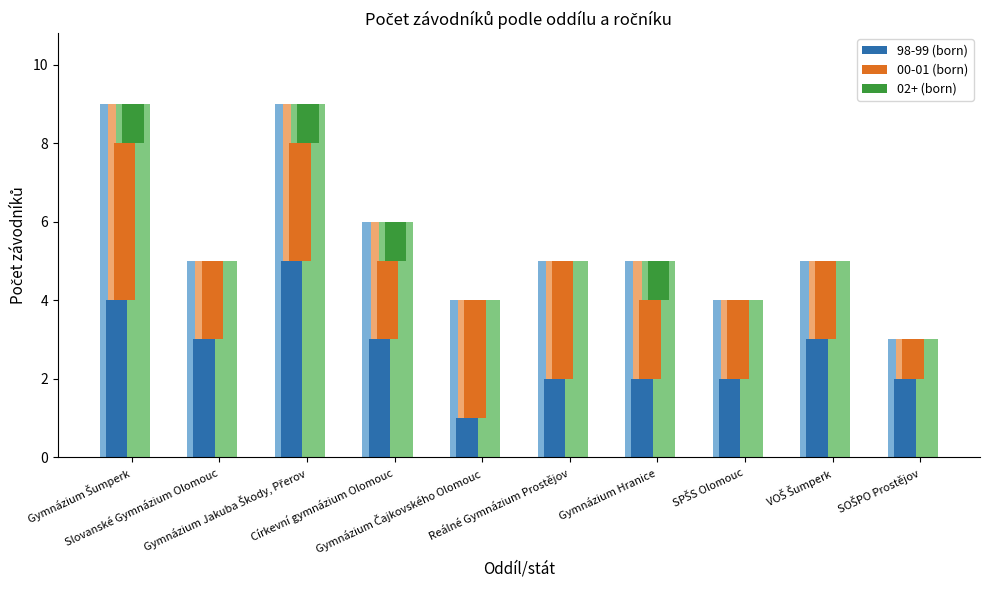

Rank the series at SPŠS Olomouc from lowest to highest value.

02+ (born), 98-99 (born), 00-01 (born)